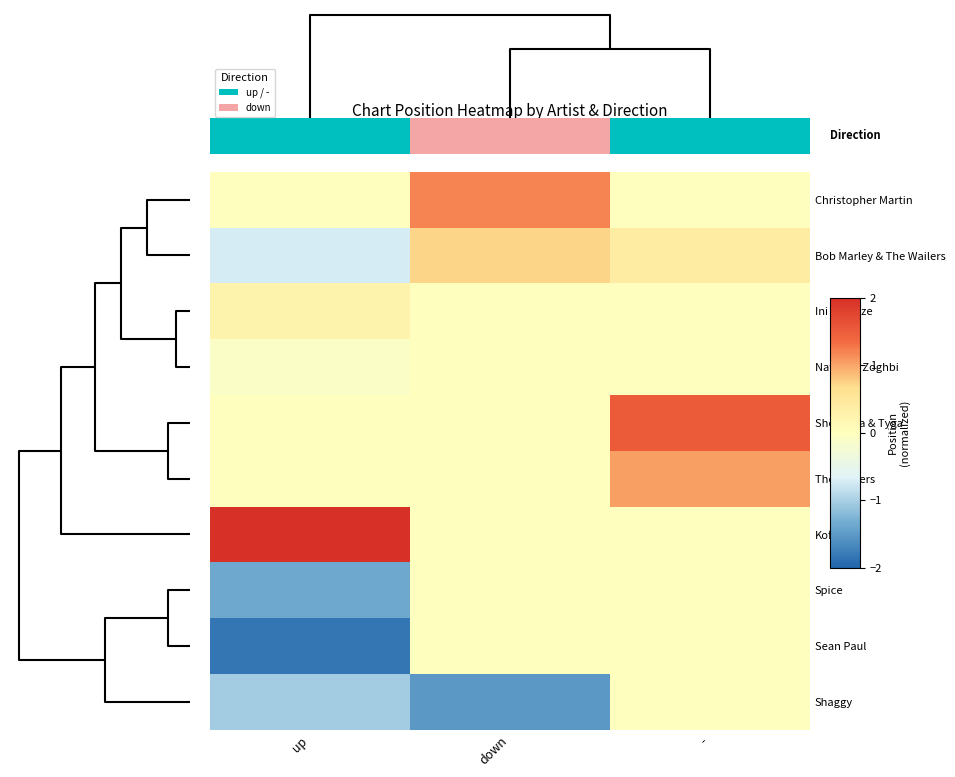

What is the smallest value displayed?

-1.8